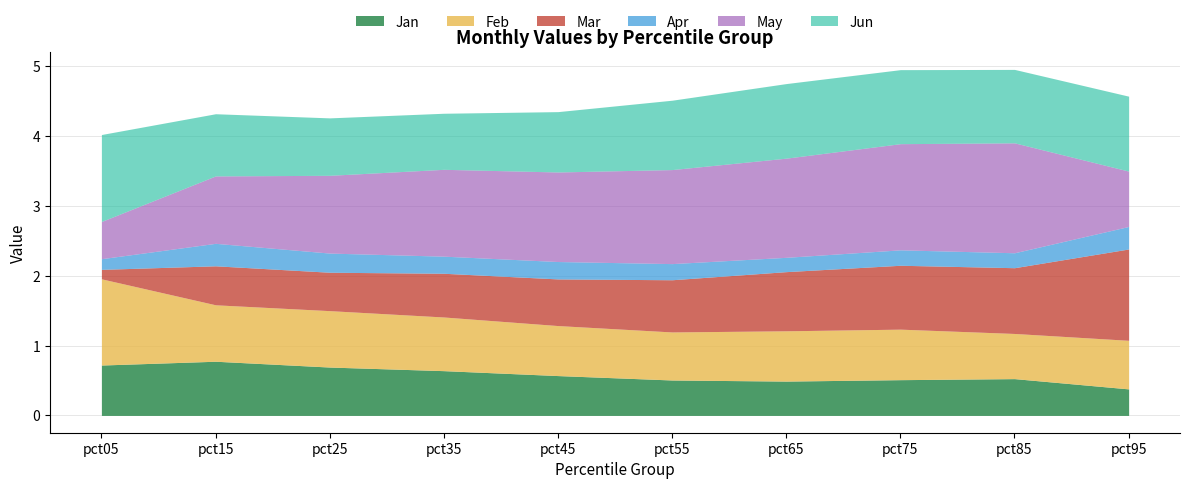

True or false: May and Mar cross at least once.

True